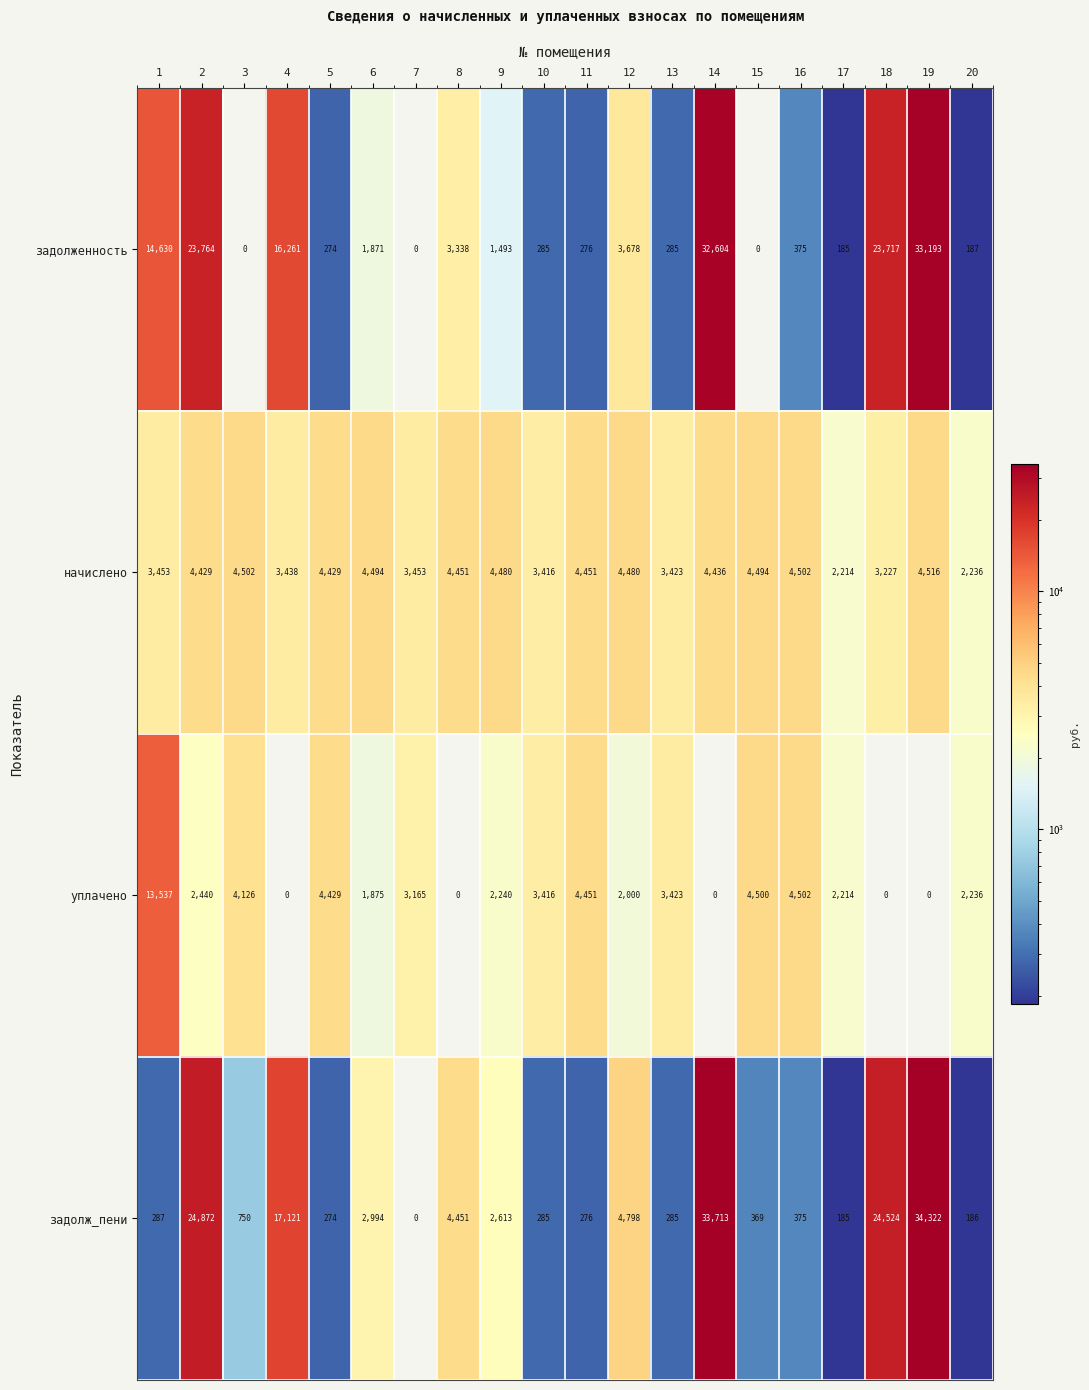

What is the average value of the задолж_пени series?

7634